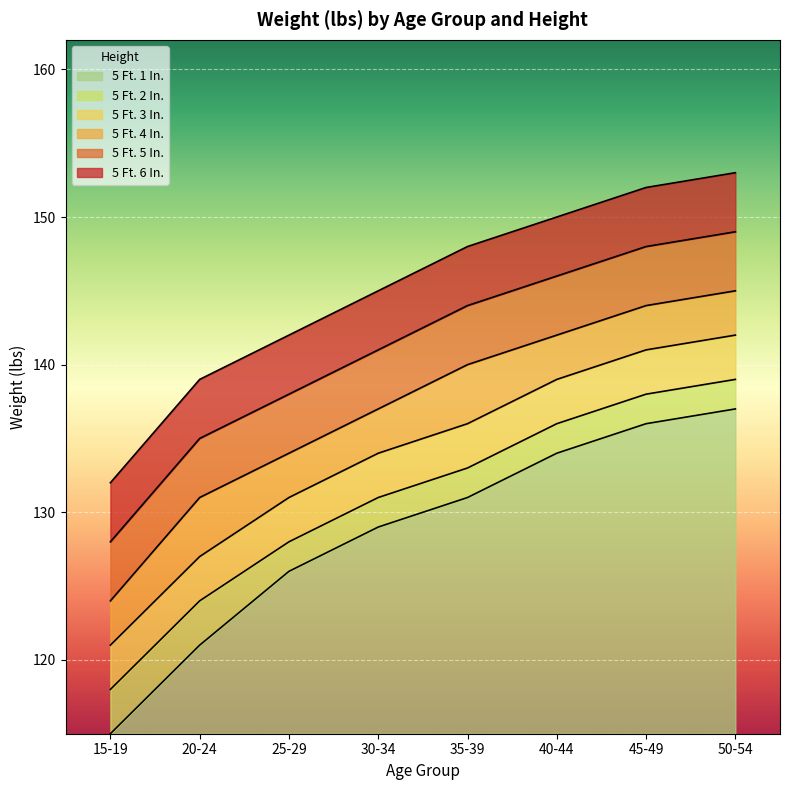

Which series changed the most between 20-24 and 30-34?

5 Ft. 1 In.